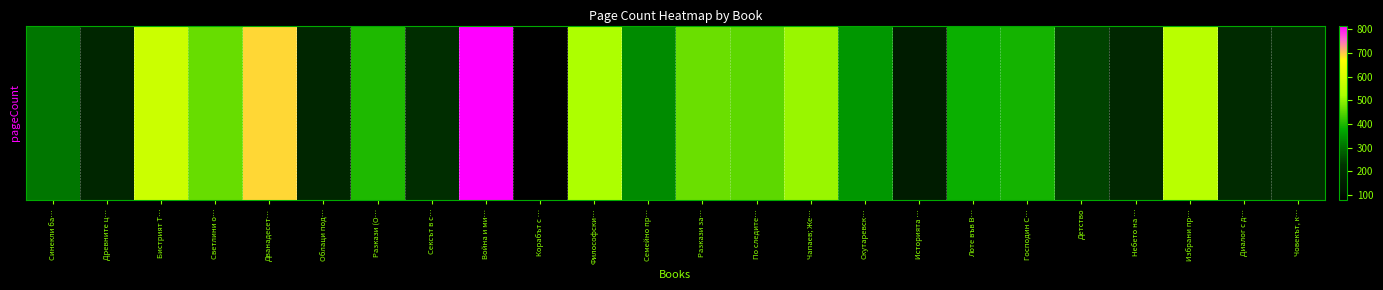

What is the approximate value at Детство?

248